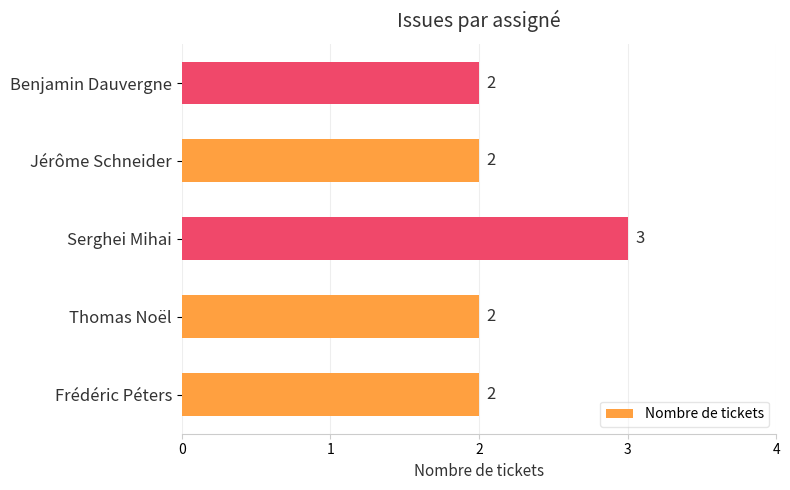

Count the number of categories in the chart.

5